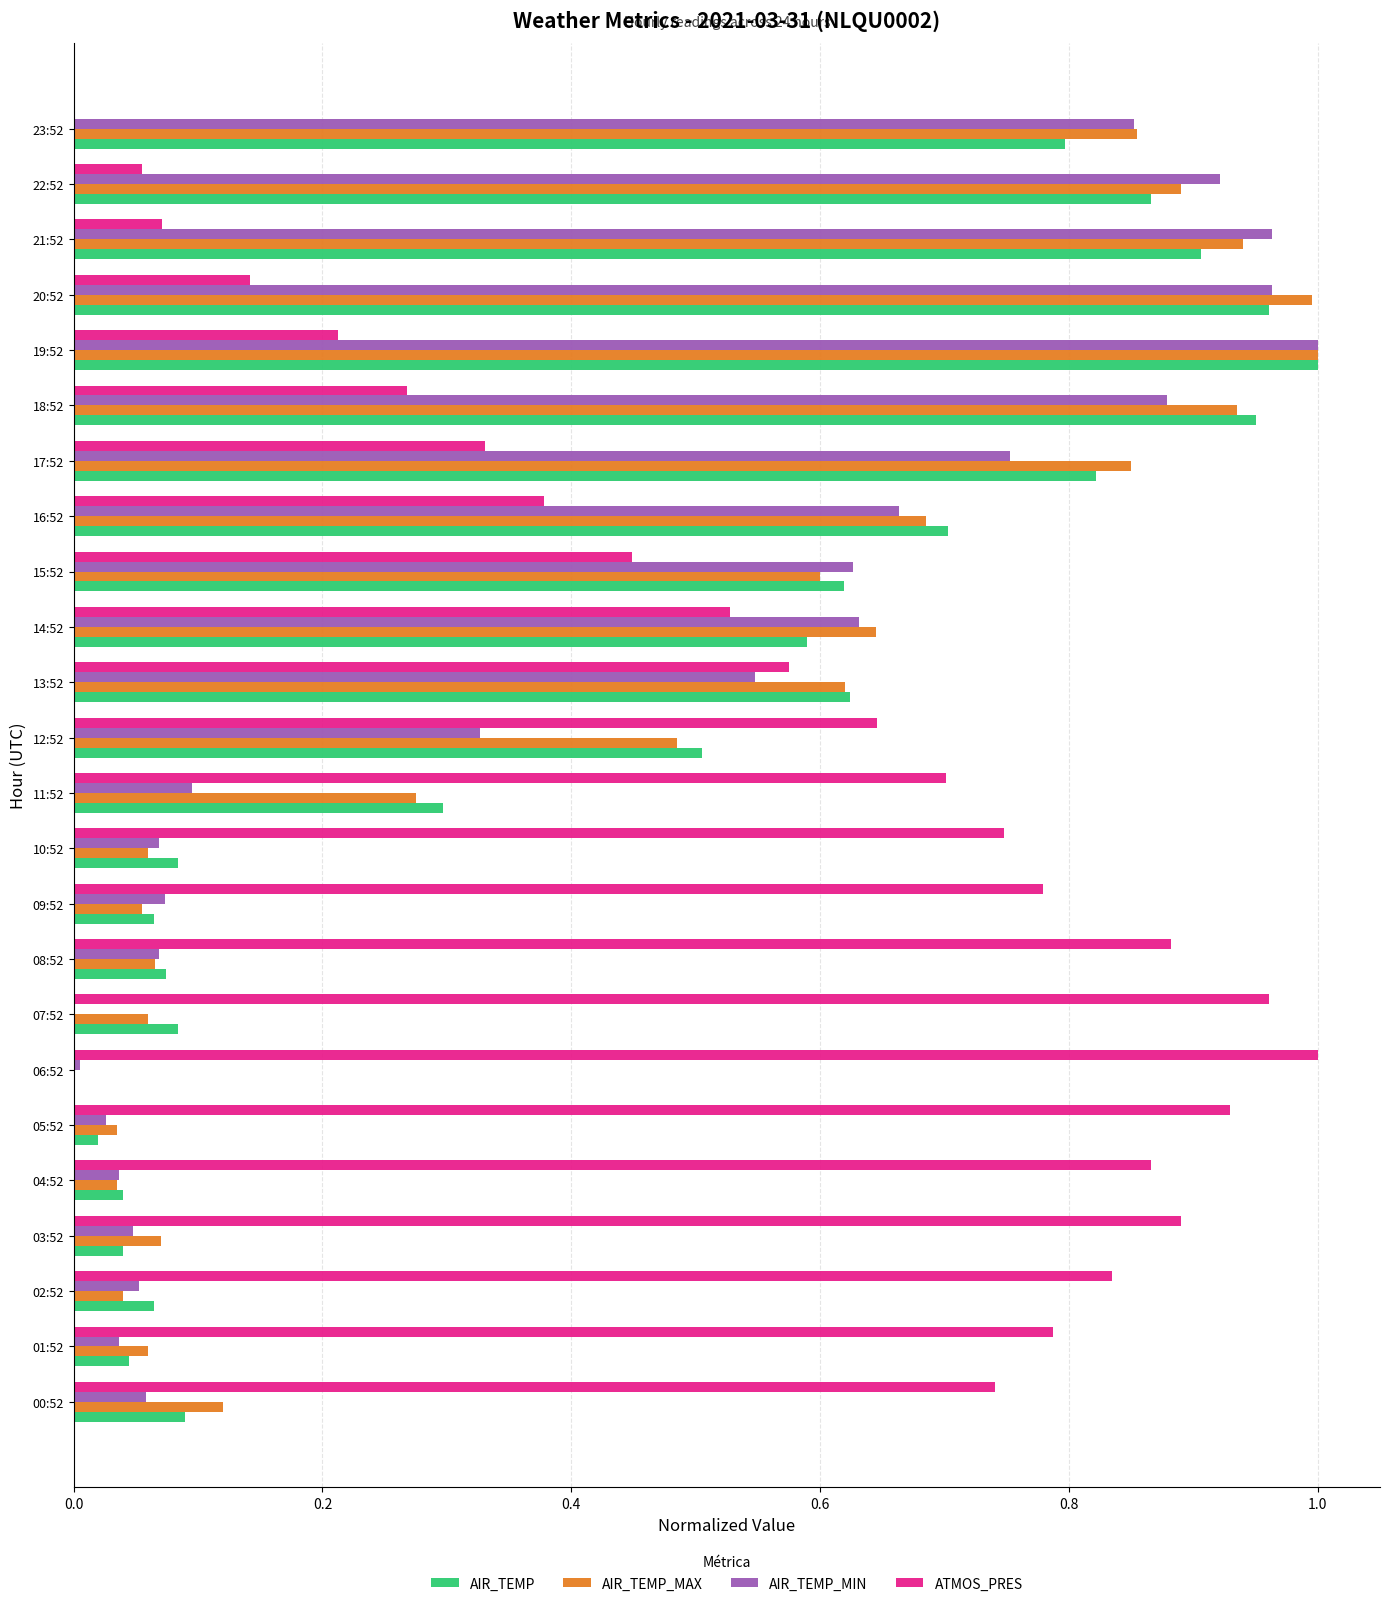

What is the total value across all series at 13:52?

2.4